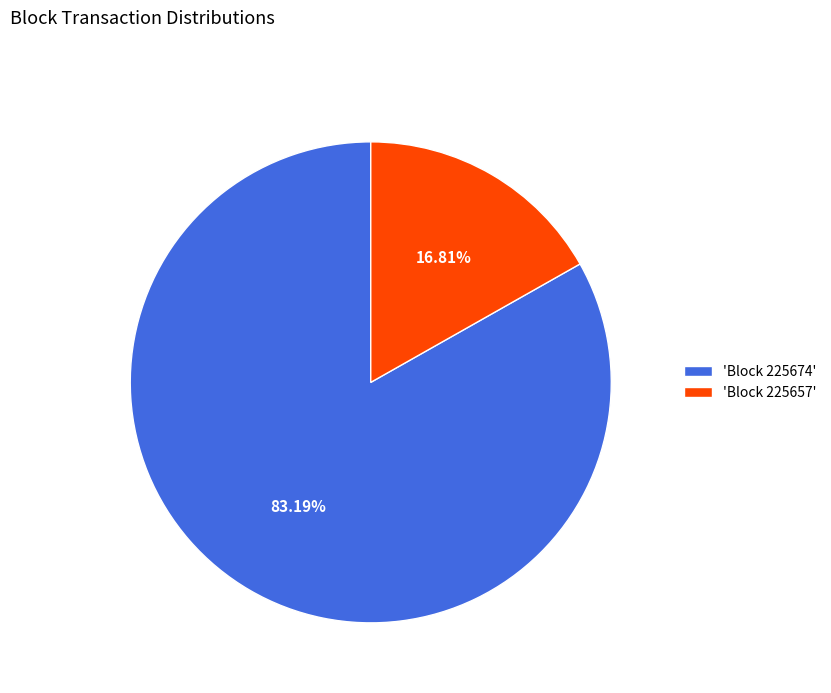

Which has a higher value, 'Block 225657' or 'Block 225674'?

'Block 225674'